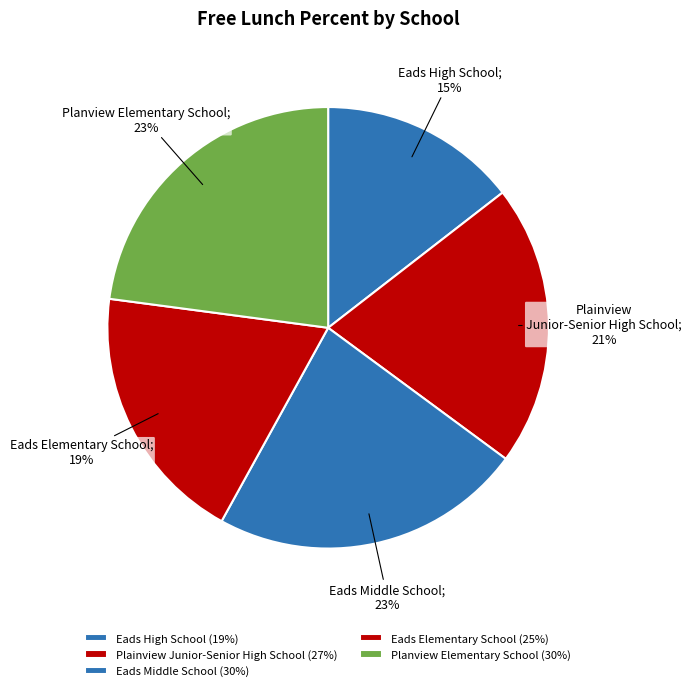

True or false: Plainview Junior-Senior High School accounts for 21% of the total.

True